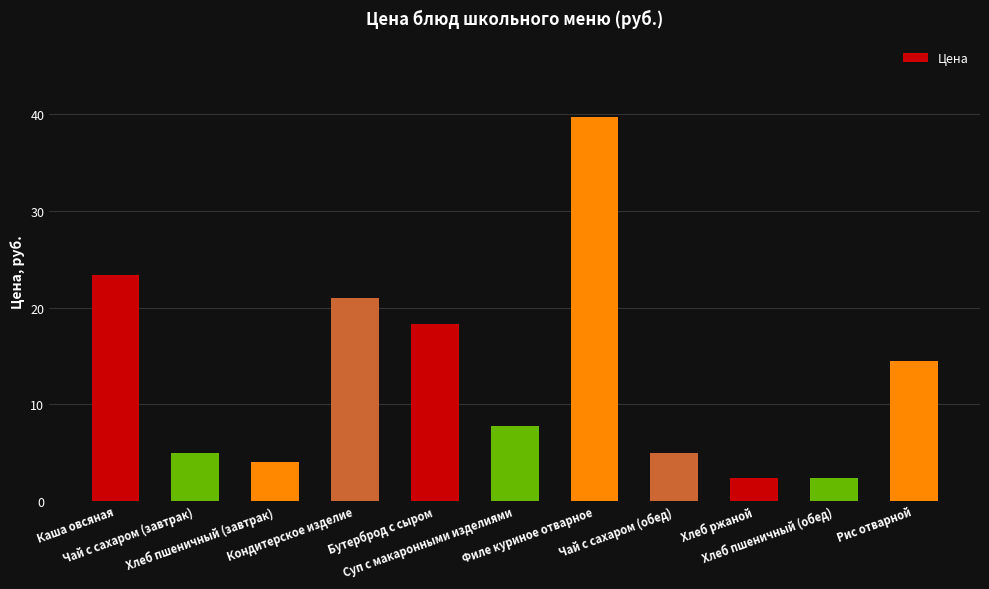

What is the difference between the values at Хлеб ржаной and Чай с сахаром (завтрак)?

2.5